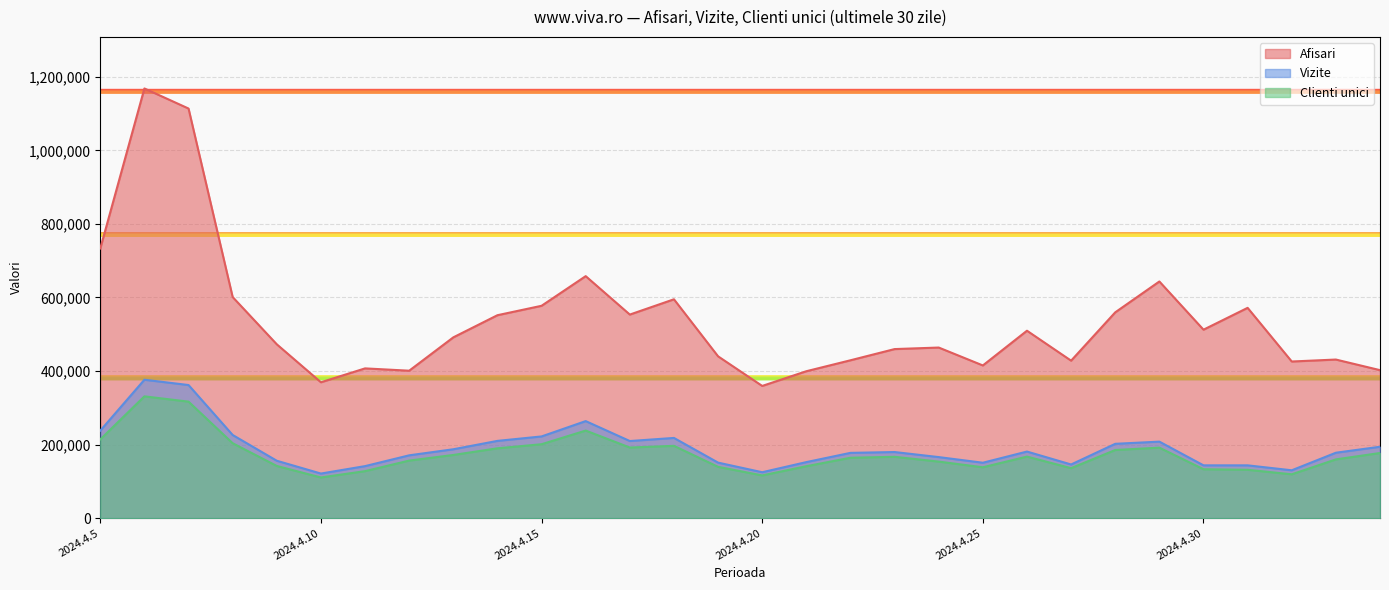

What is the difference between the highest and lowest values at 2024.4.10?

258806